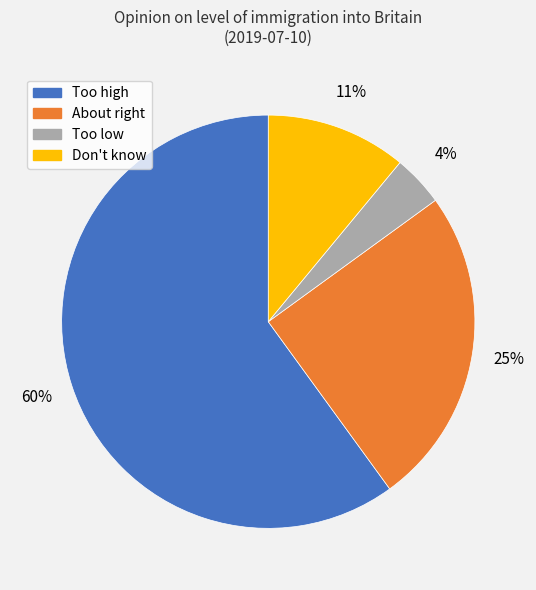

To the nearest percent, what is the average slice percentage?

25%